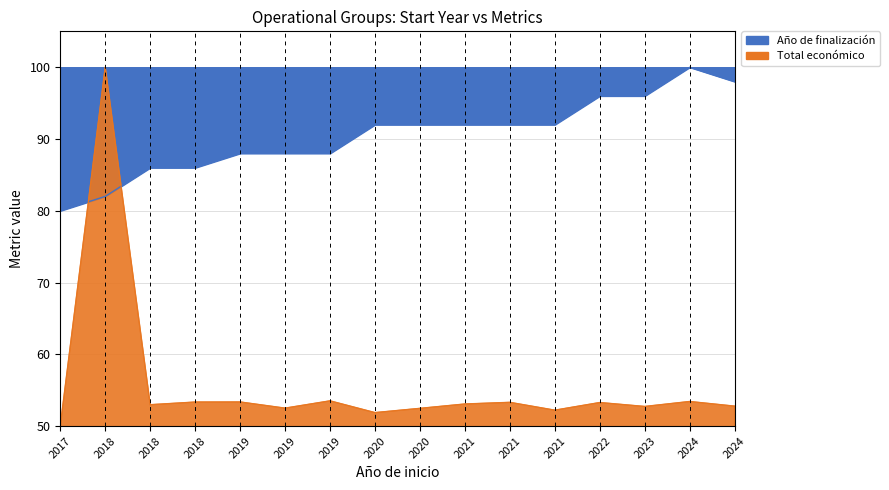

True or false: Total económico has a value of 20.5 at 2019.

False